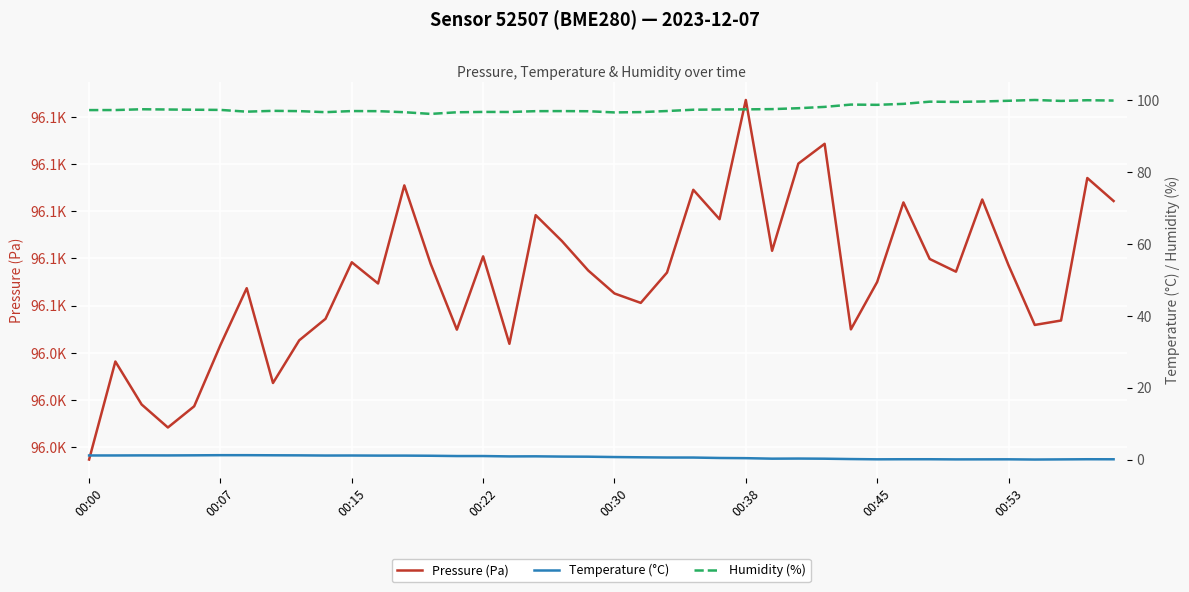

The value of Pressure (Pa) at 32 is 130677.4. True or false?

False